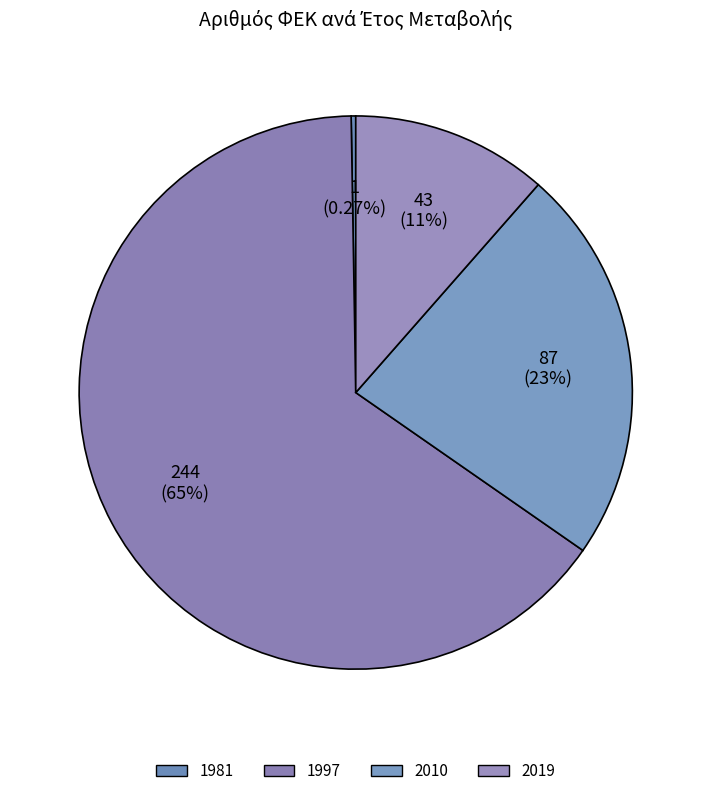

Which slice is the smallest?

1981